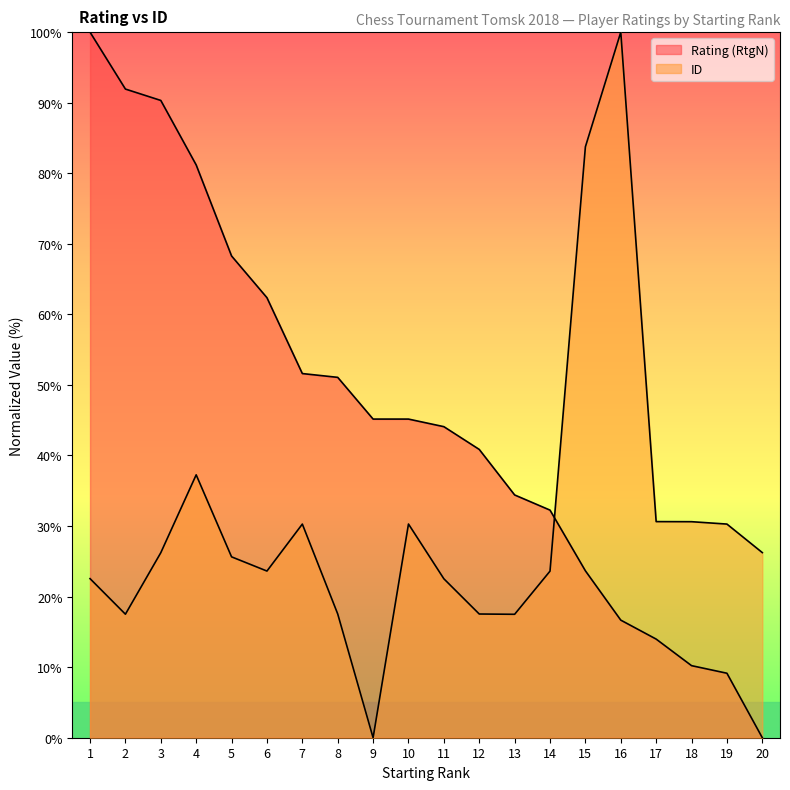

Where do Rating (RtgN) and ID first cross each other?

14 and 15